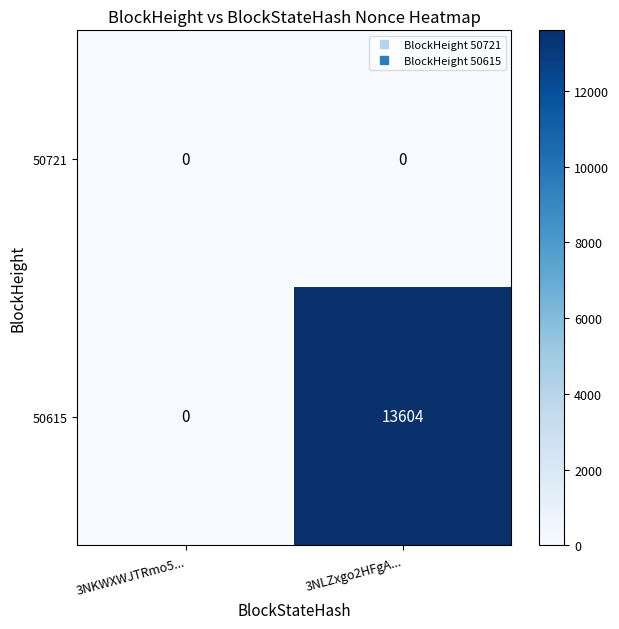

Between 3NKWXWJTRmo5... and 3NLZxgo2HFgA..., which series saw the biggest shift?

50615